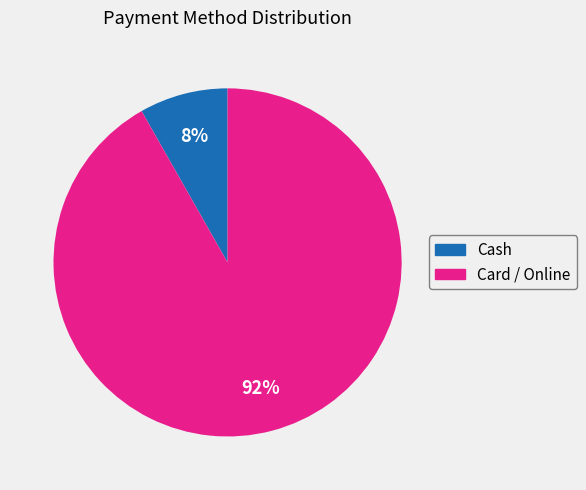

Count the number of slices in the pie.

2